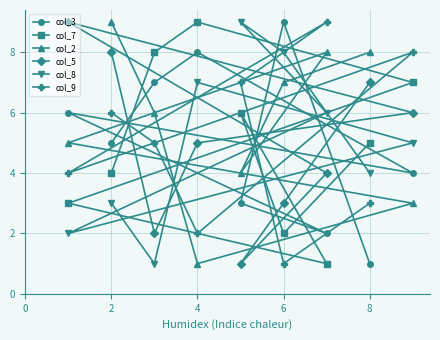

After their last crossing, which series has the higher values: col_2 or col_3?

col_2